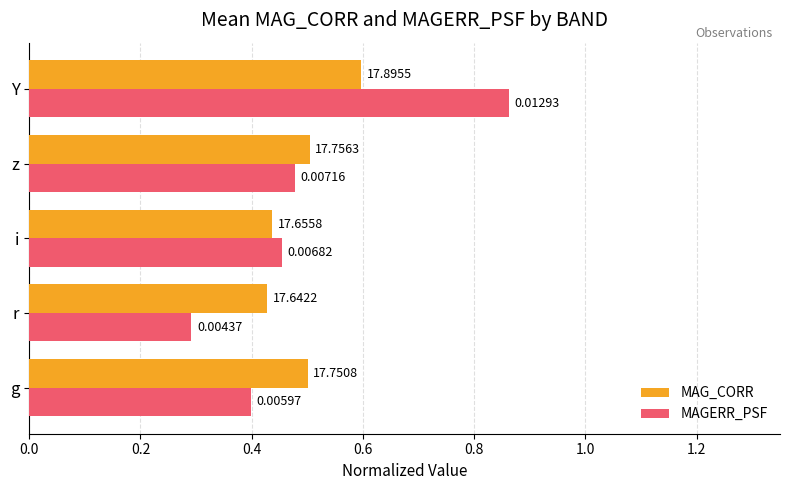

What are all the series names shown in the legend?

MAG_CORR, MAGERR_PSF